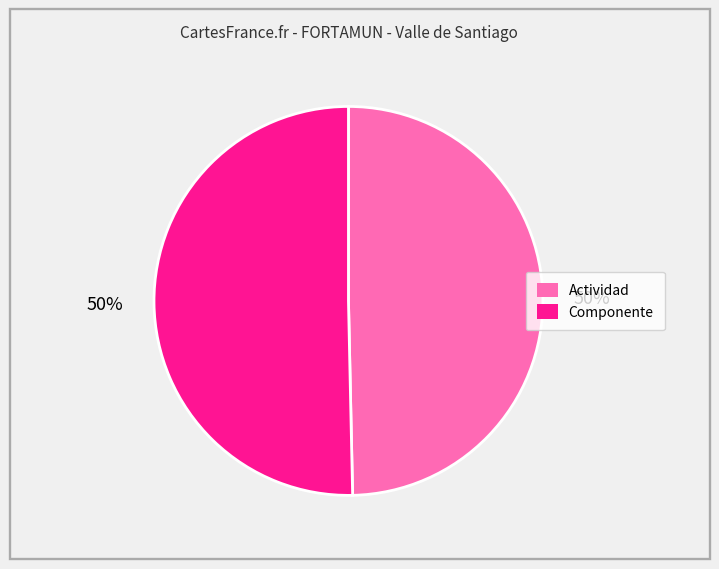

True or false: Componente accounts for 58% of the total.

False